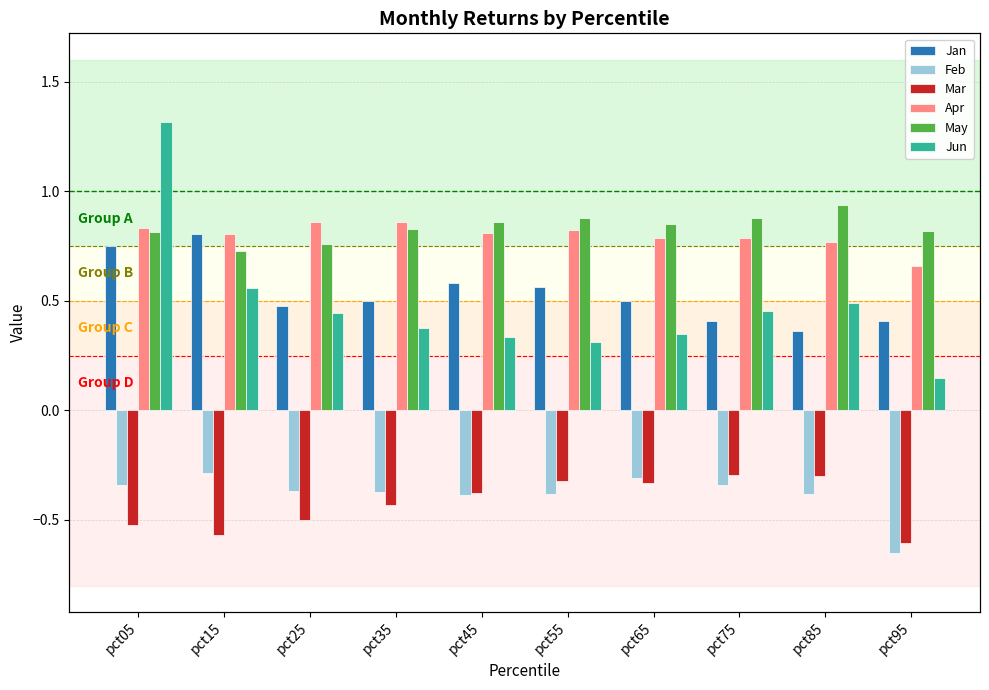

At which label does Mar reach its minimum?

pct95